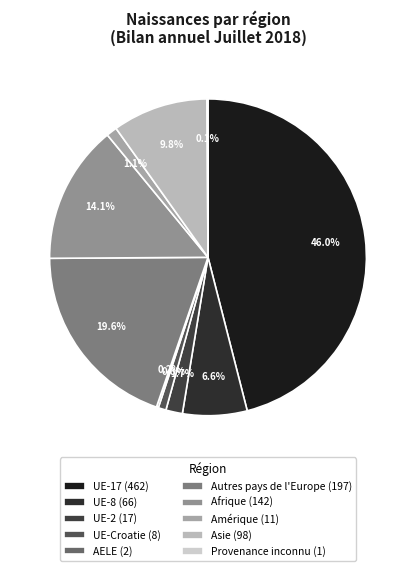

To the nearest percent, what is the difference between the largest and smallest slice percentages?

46%